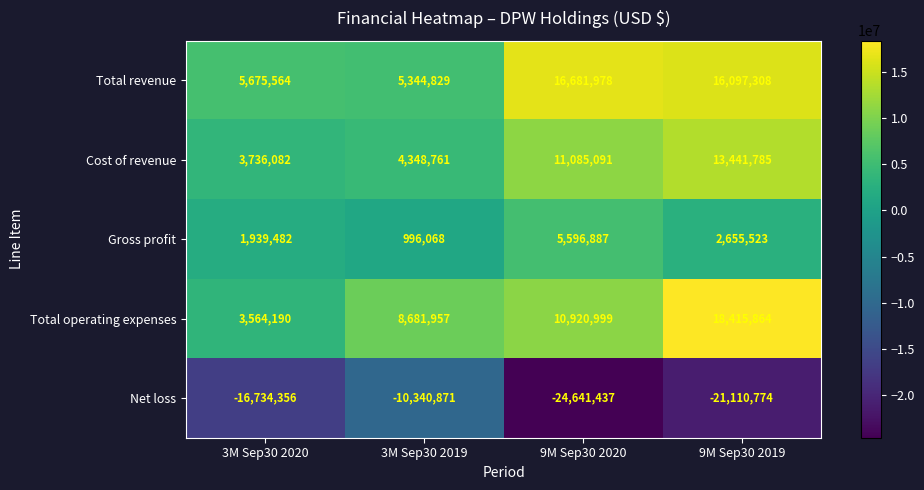

How many distinct data groups are displayed?

5